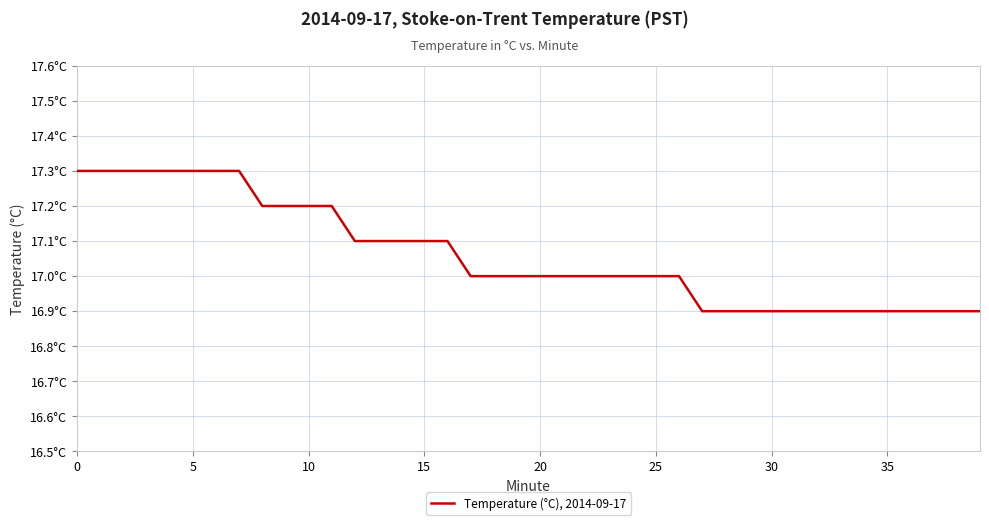

Is this an area chart (filled region under the line)?

No